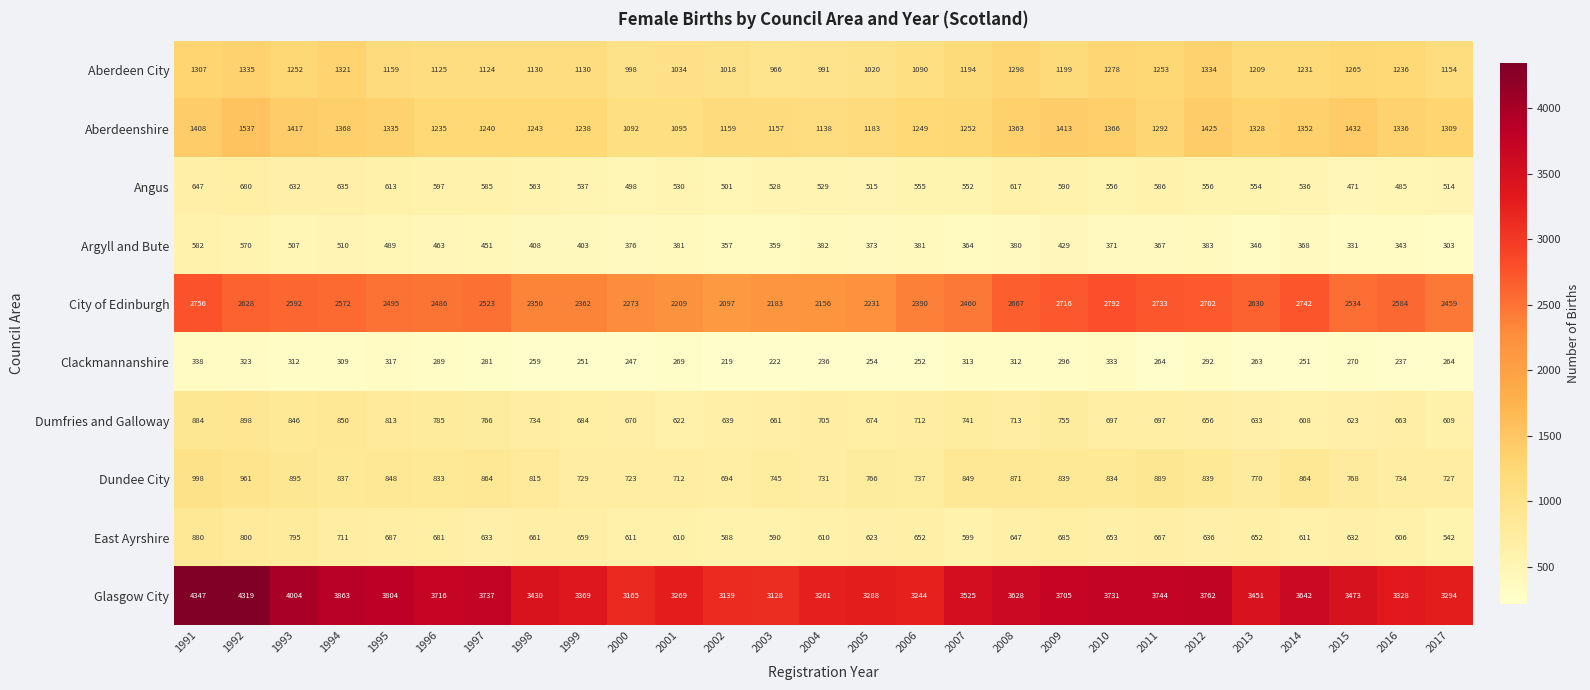

Which series has the largest range (max minus min)?

Glasgow City